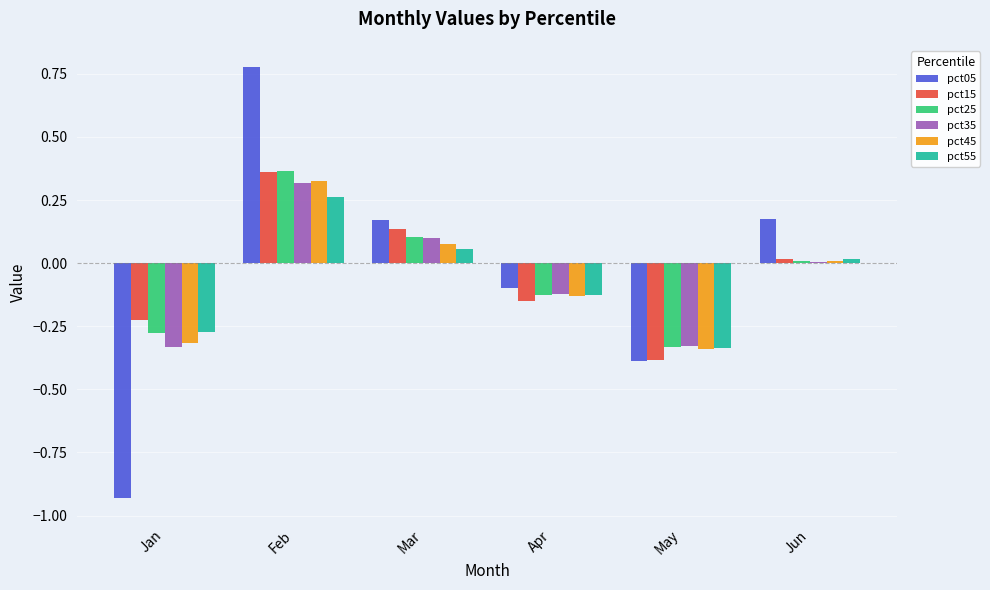

Which series has the widest spread of values?

pct05